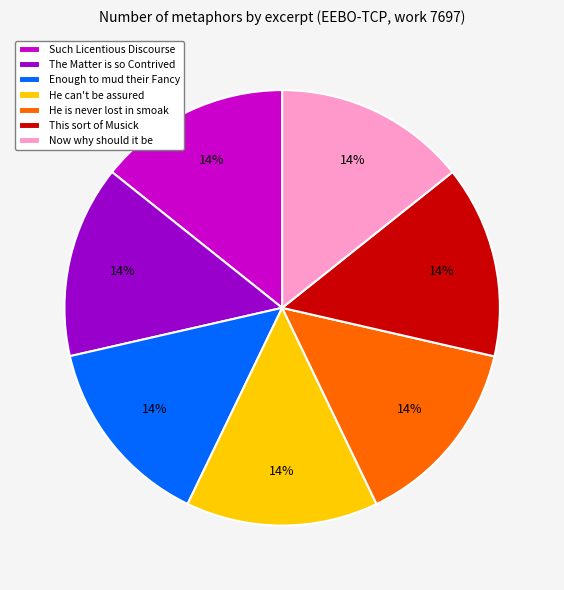

Does He can't be assured account for over 50% of the chart?

No